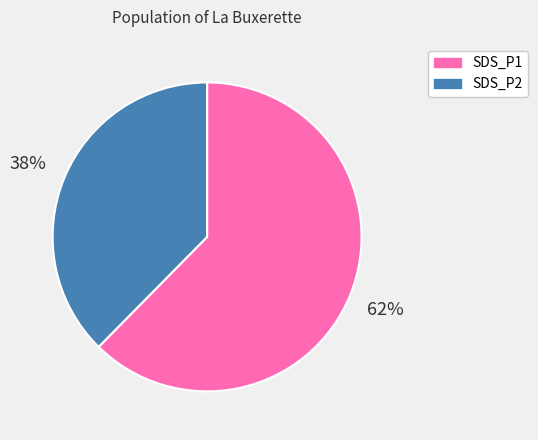

Is there a majority slice in this chart?

Yes